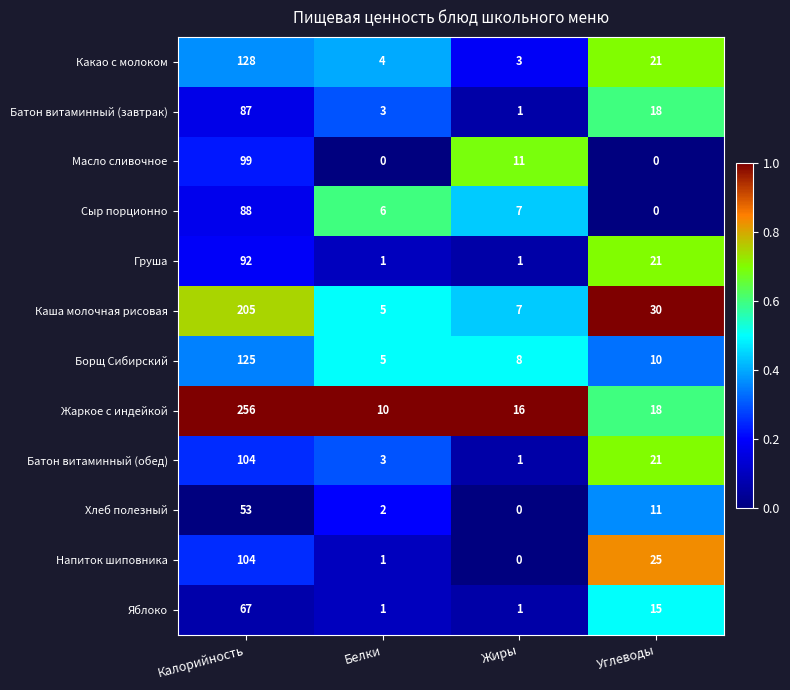

What is the difference between the highest and lowest values at Жиры?

16